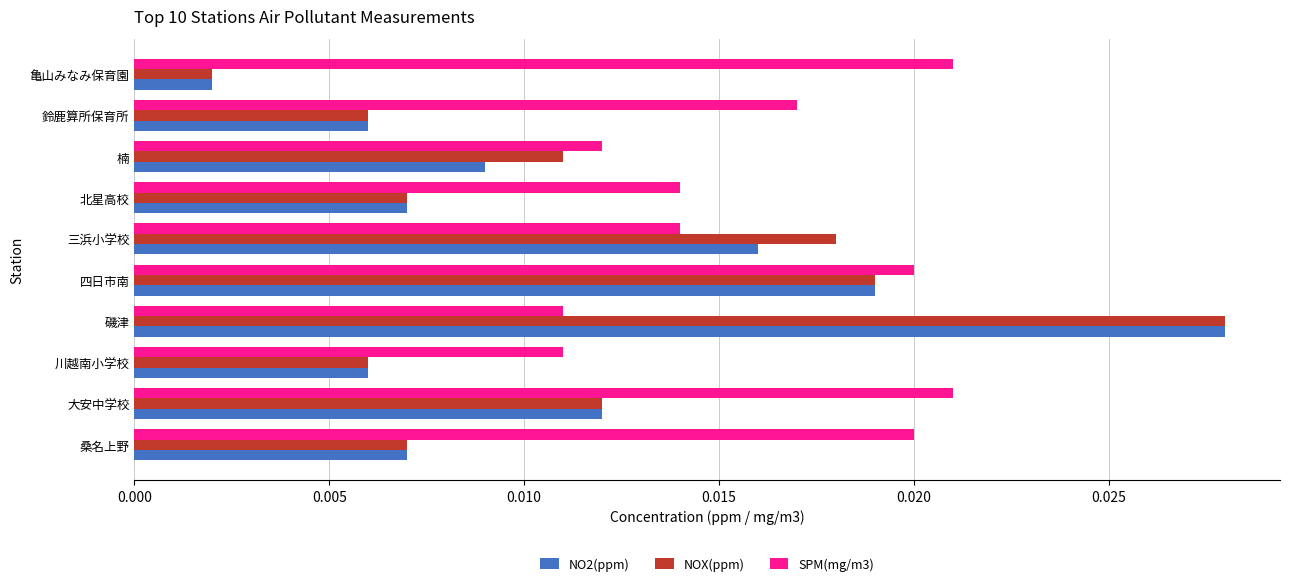

At which label is NO2(ppm) closest to 0?

亀山みなみ保育園